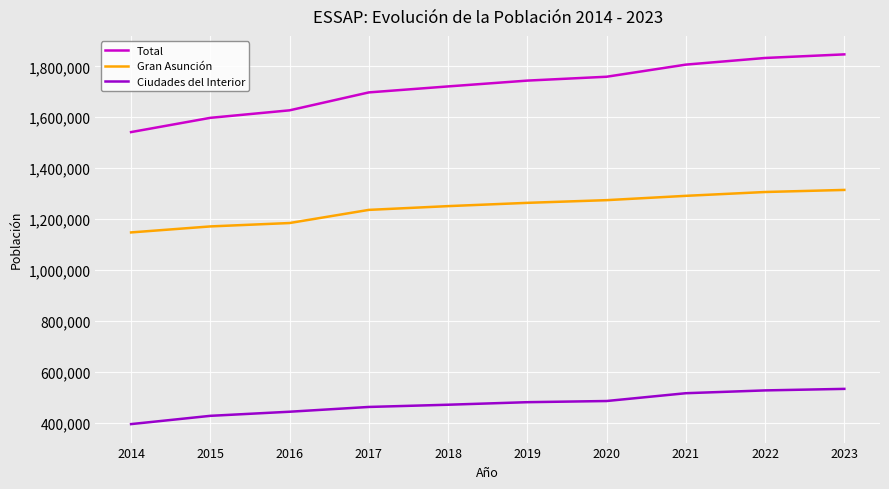

What is the greatest value displayed?

1847160